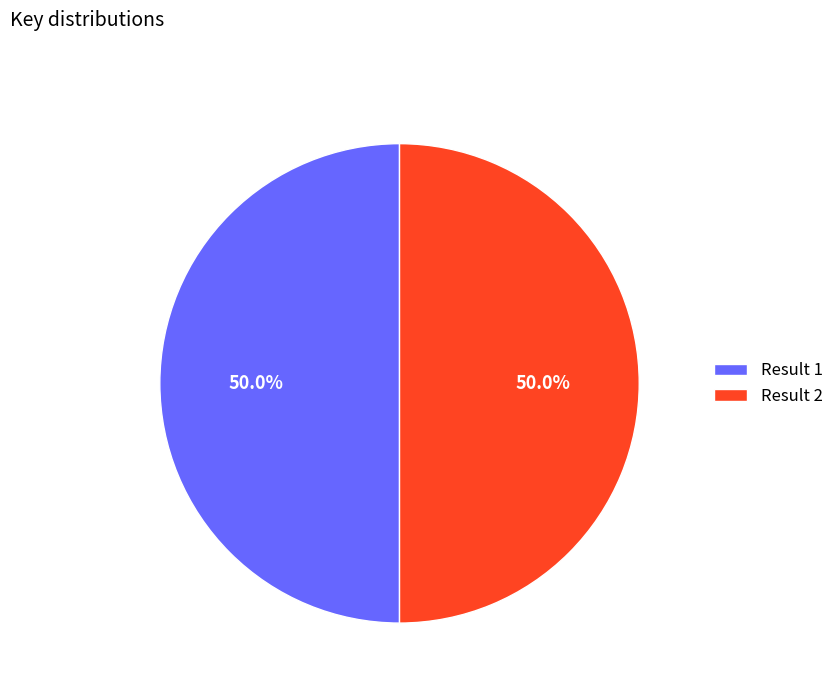

To the nearest percent, what is the average slice percentage?

50%